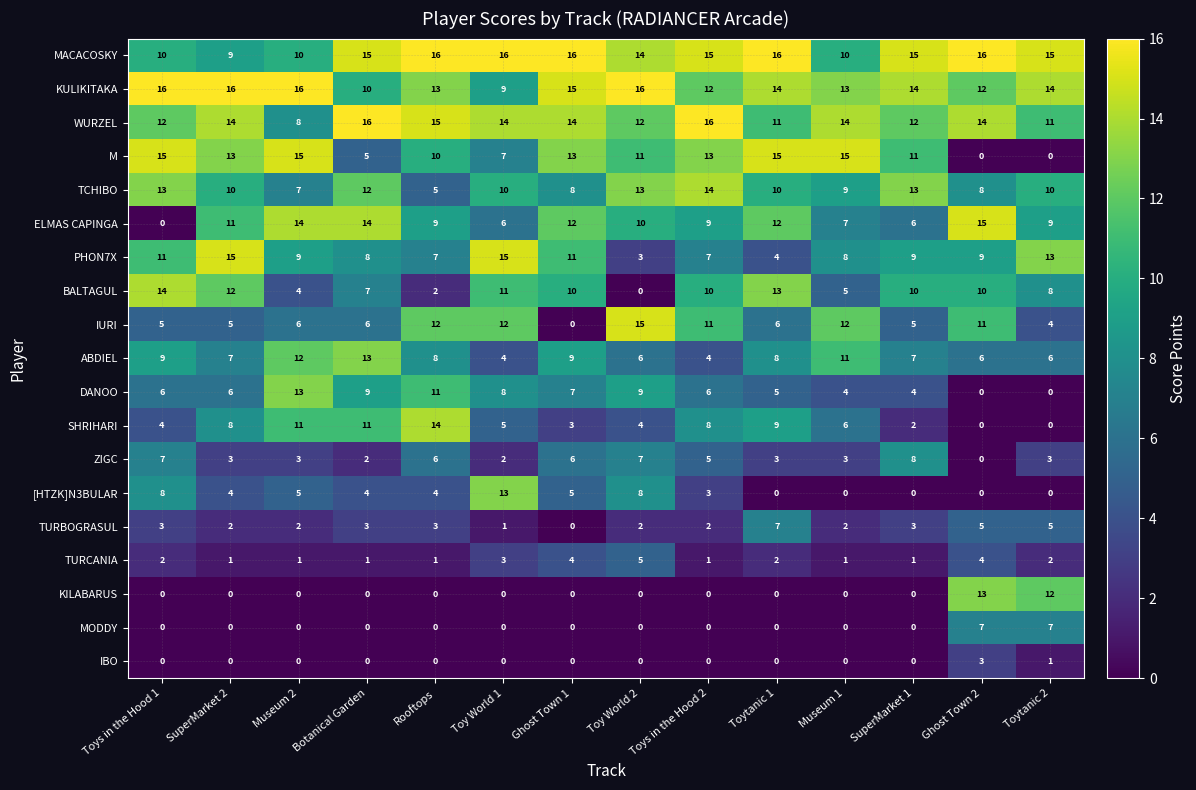

What is the maximum value for IBO?

3